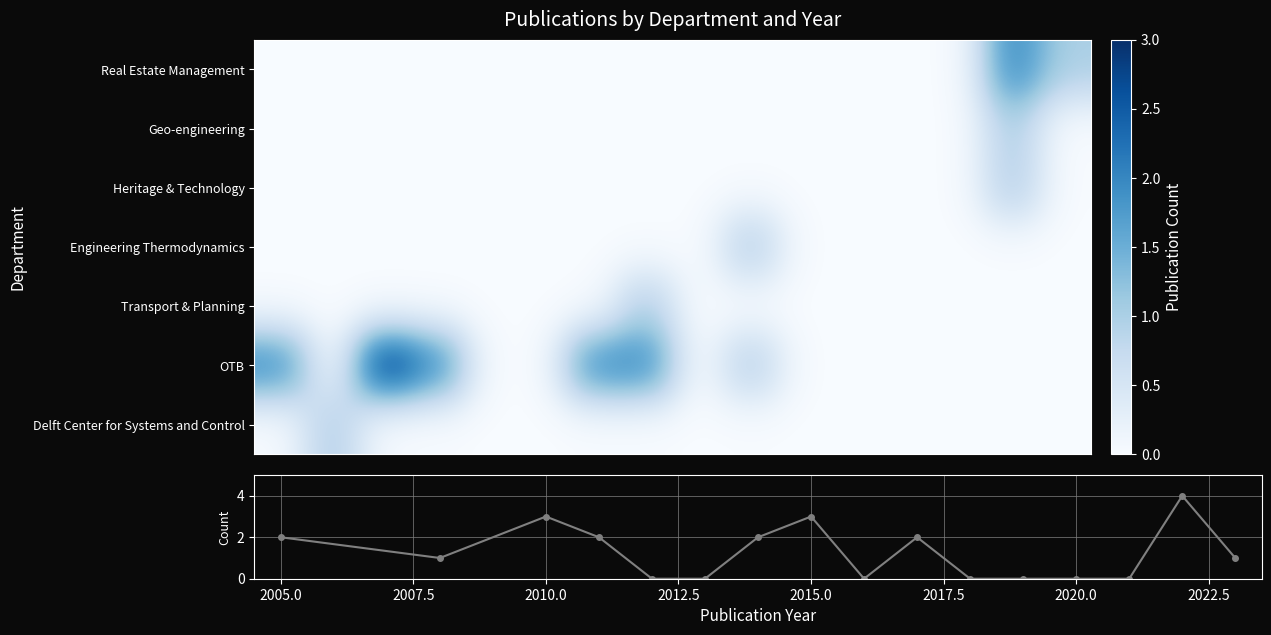

How many positive values does the Transport & Planning series have?

1